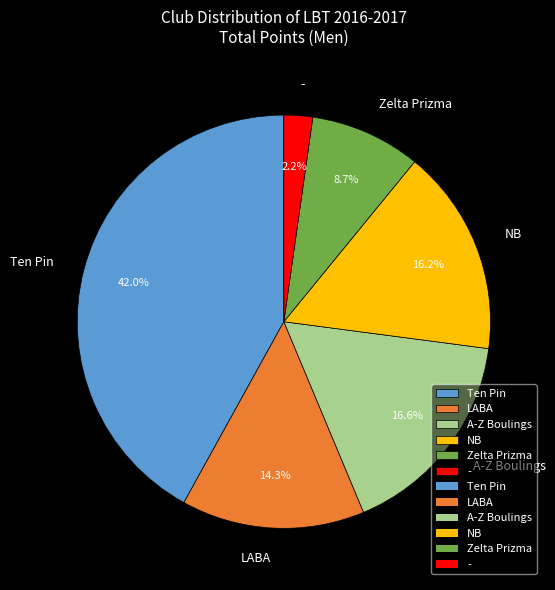

Is it true that Ten Pin is 16% of the pie?

False